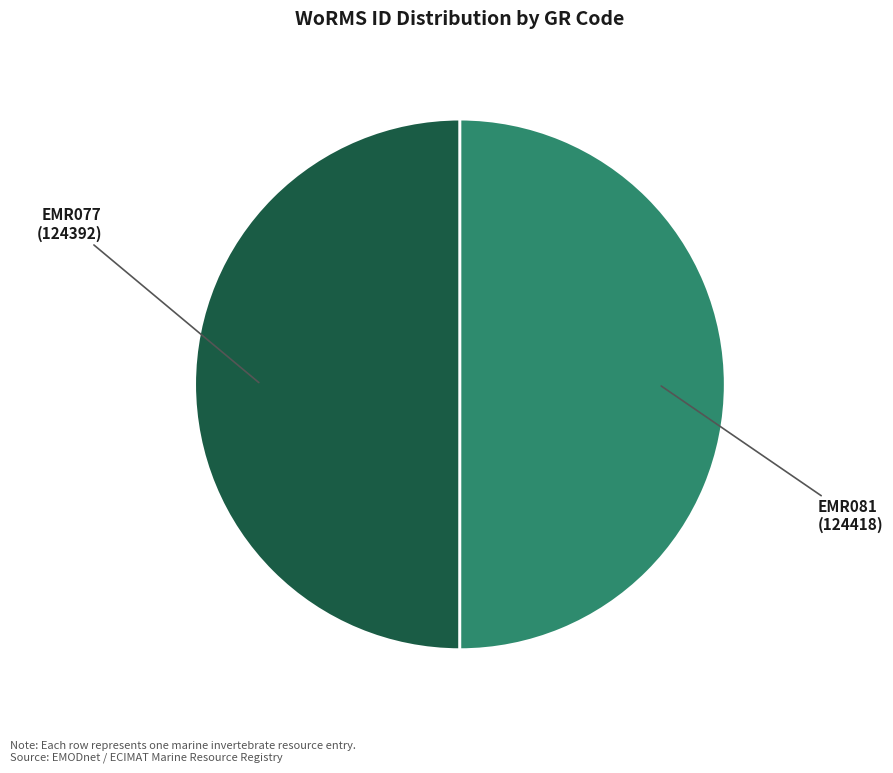

How many slices are in this pie chart?

2